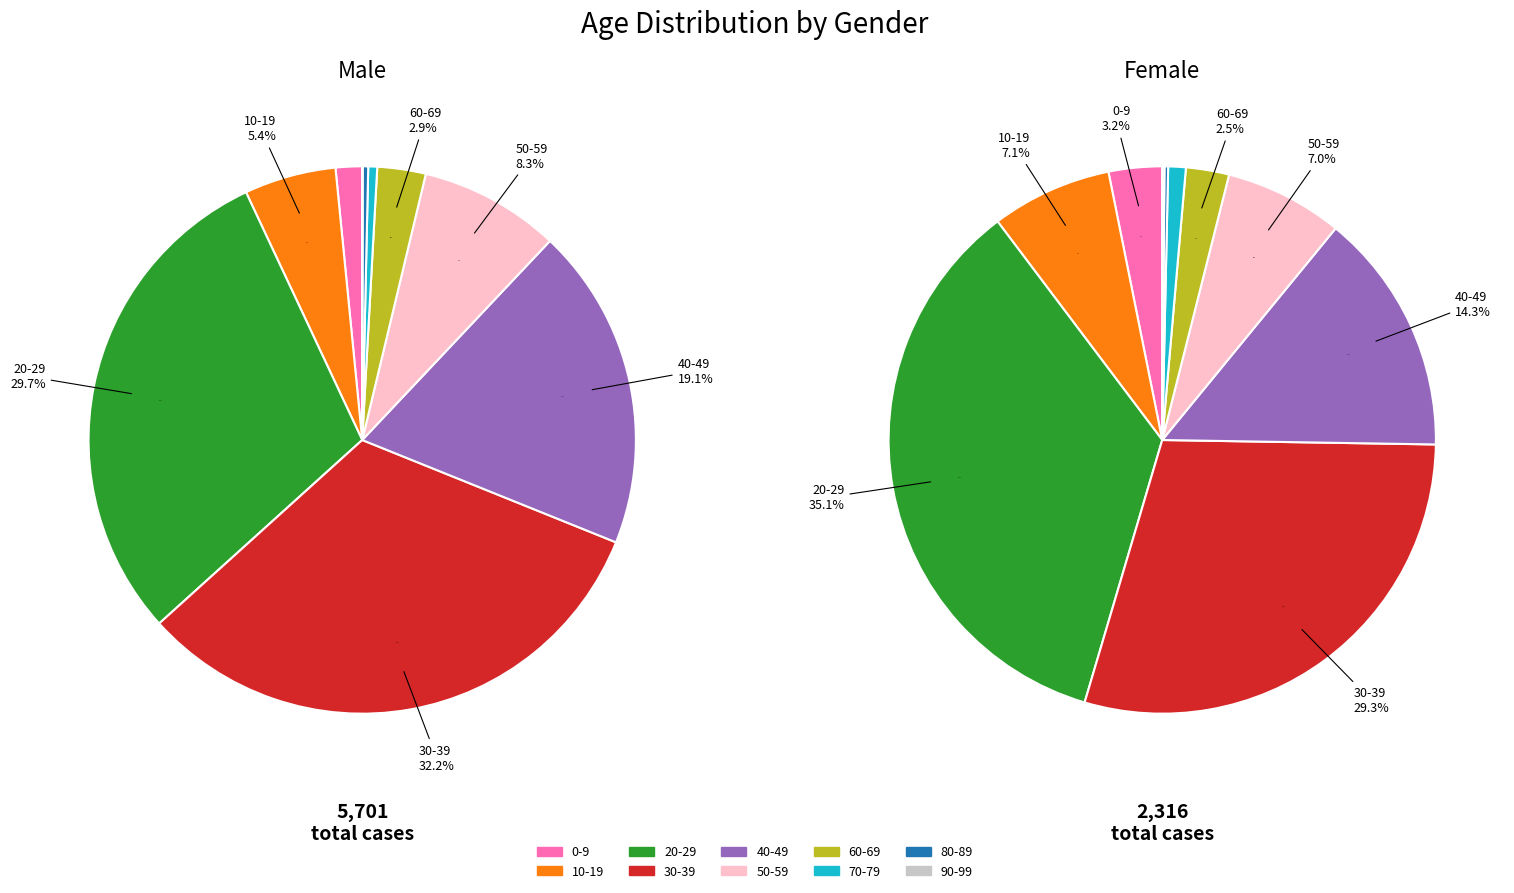

To the nearest percent, what is the difference between the largest and smallest slice percentages?

32%